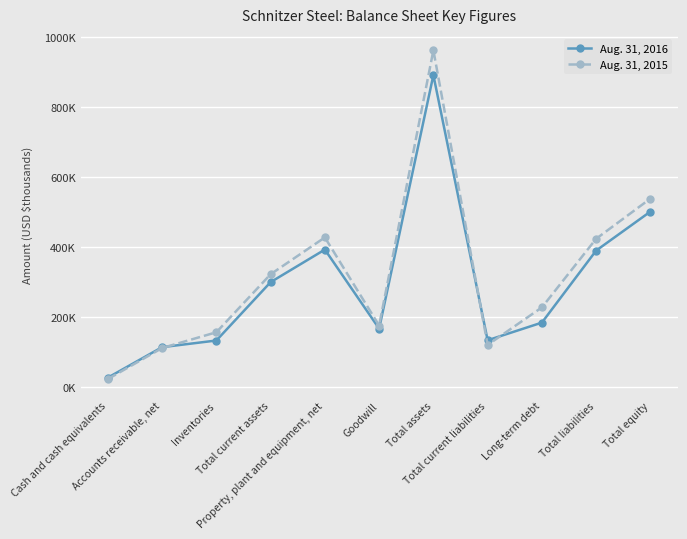

What are all the series names shown in the legend?

Aug. 31, 2016, Aug. 31, 2015